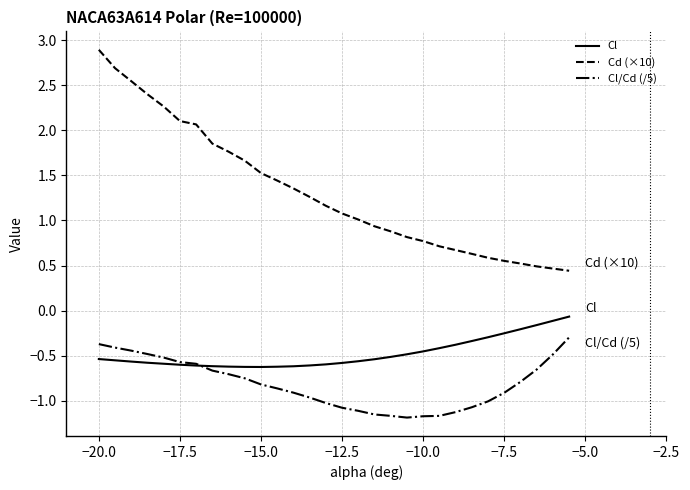

Which series has the largest range (max minus min)?

Cd (×10)